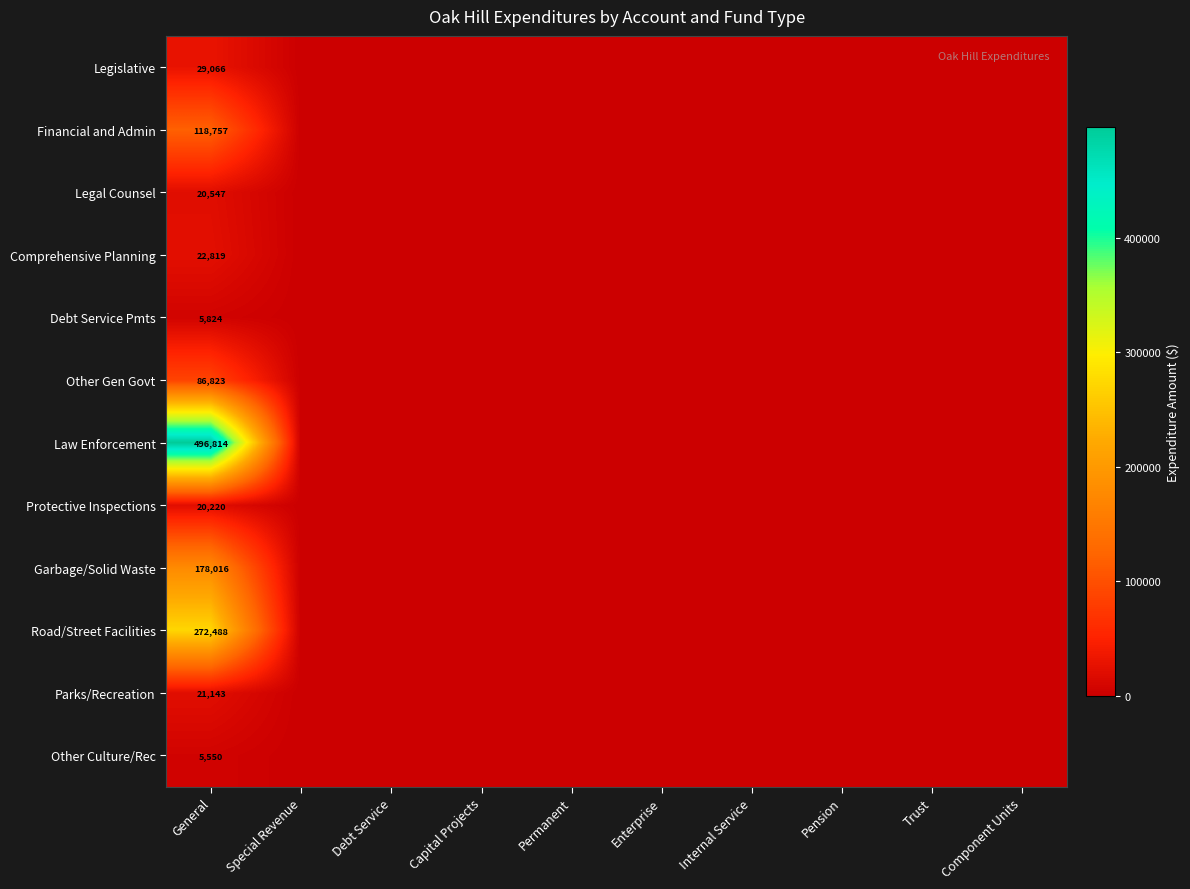

At how many categories does at least one series exceed 126237?

1